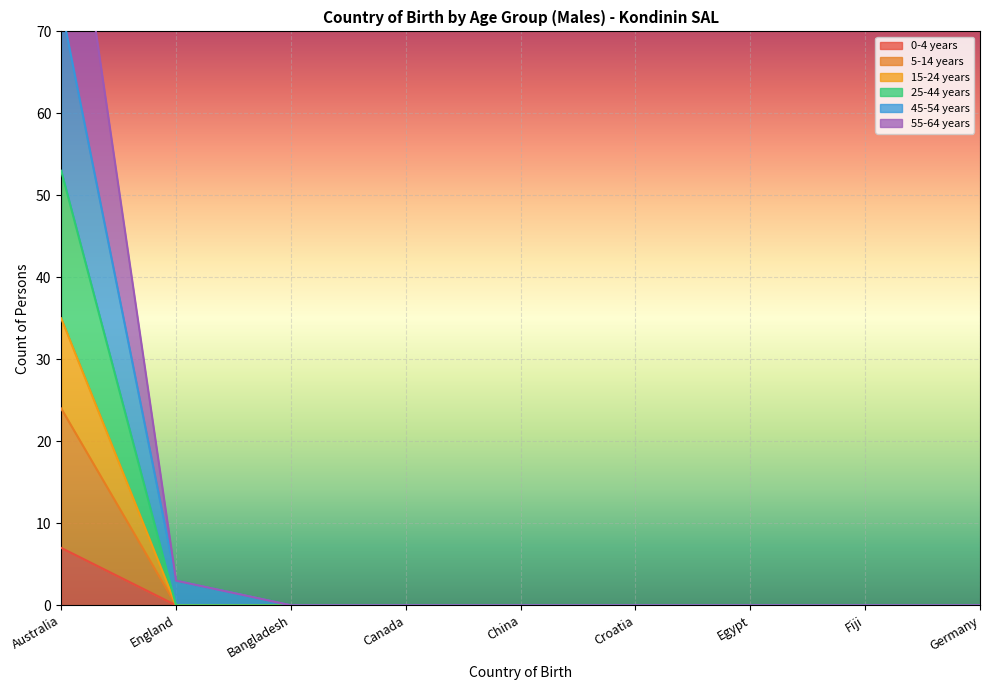

What is the difference between the 0-4 years values at Australia and Canada?

7